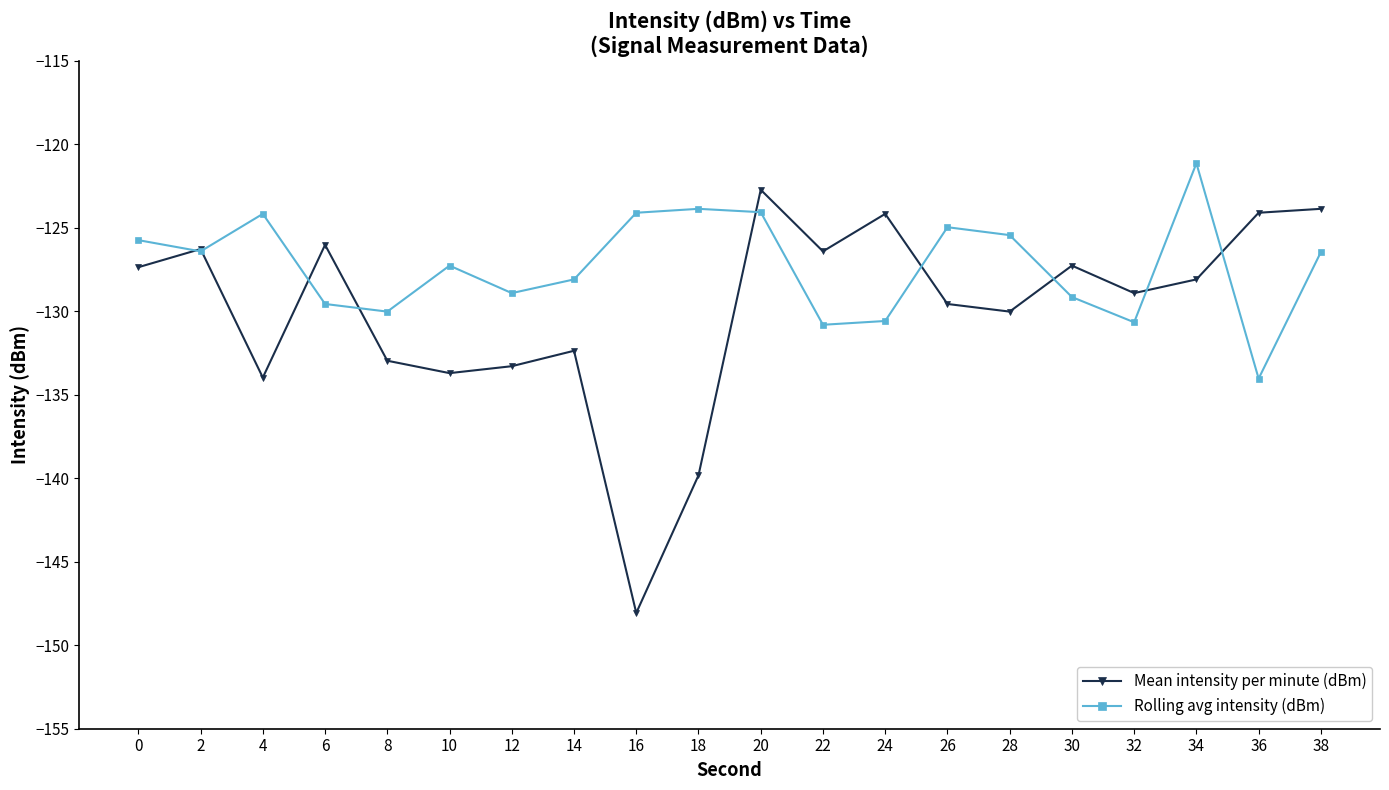

List the series in order of their overall mean, lowest first.

Mean intensity per minute (dBm), Rolling avg intensity (dBm)